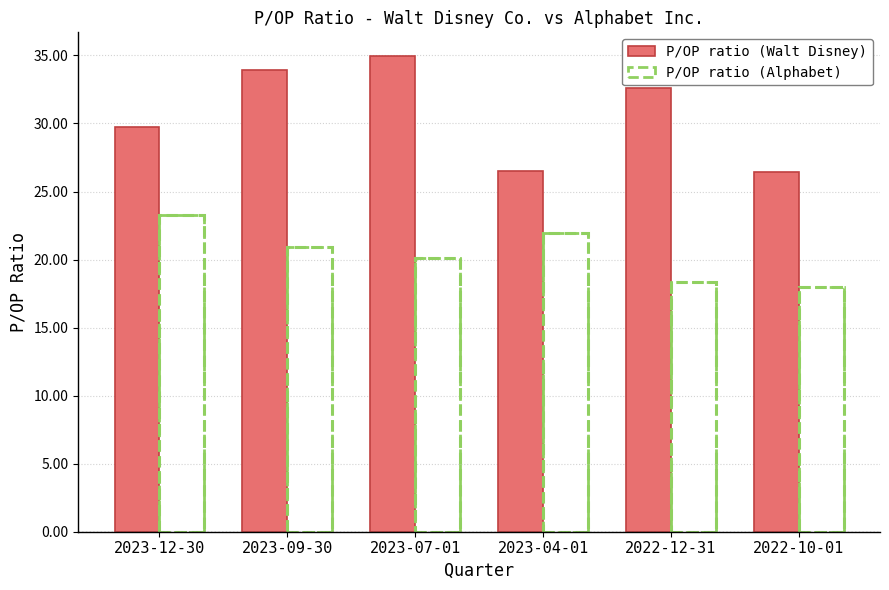

What is the difference between the second highest and minimum values in the P/OP ratio (Alphabet) series?

3.9